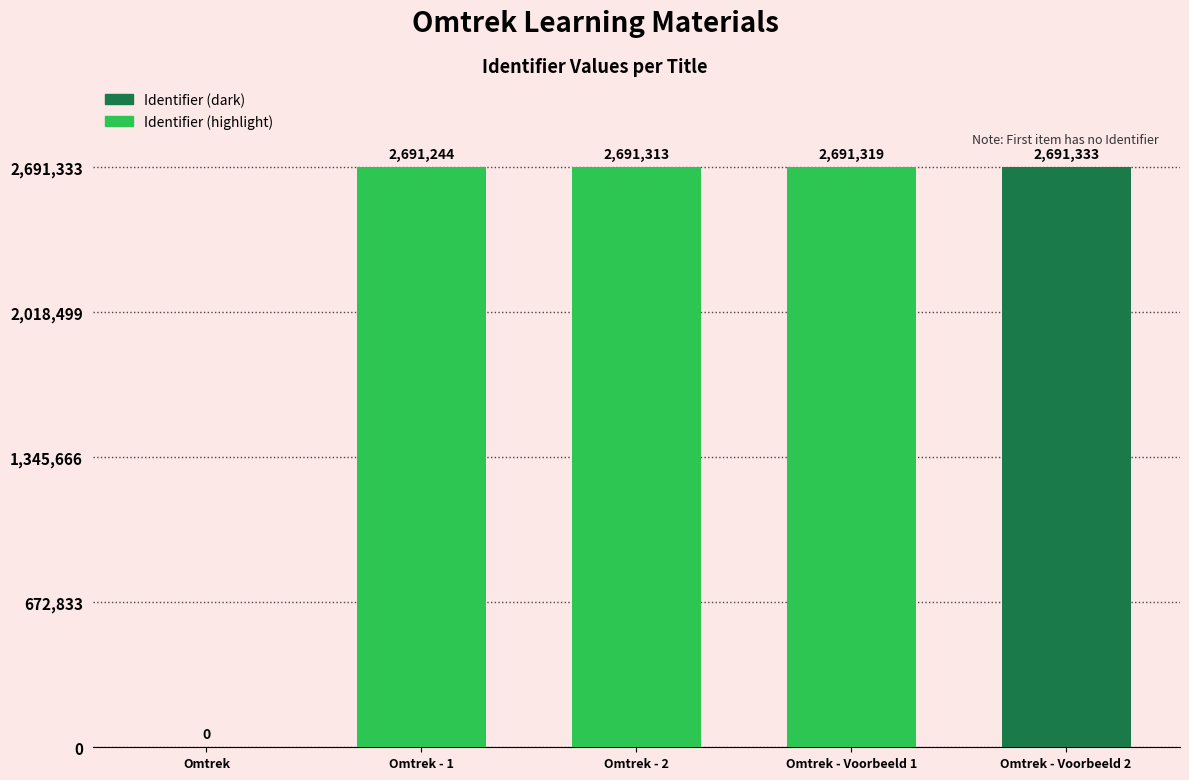

What is the sum of the values at Omtrek - Voorbeeld 1 and Omtrek - 2?

5382632